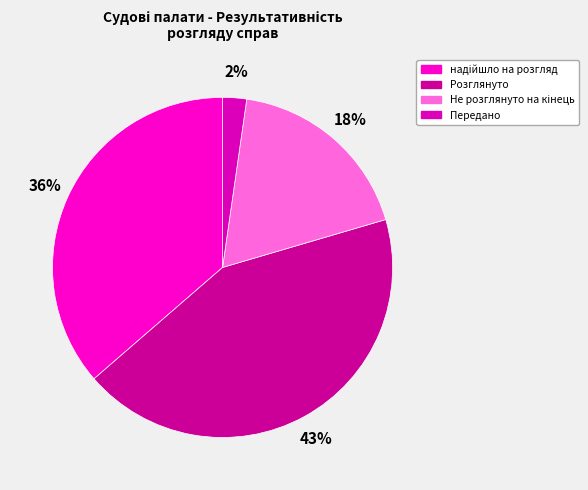

Which category has the biggest portion of the pie?

Розглянуто